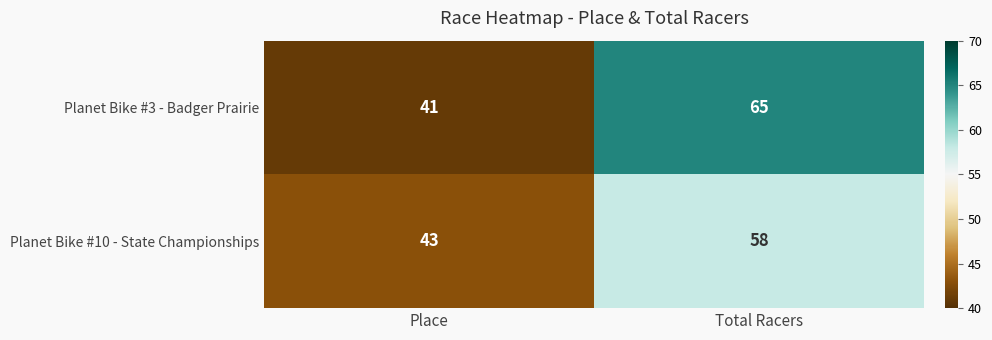

What is the sum of all Planet Bike #3 - Badger Prairie values?

106